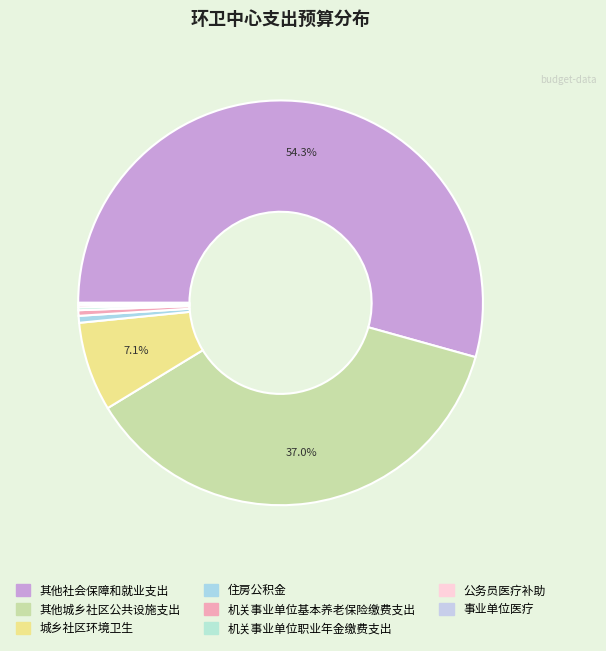

Is 其他社会保障和就业支出 the majority of the pie?

Yes